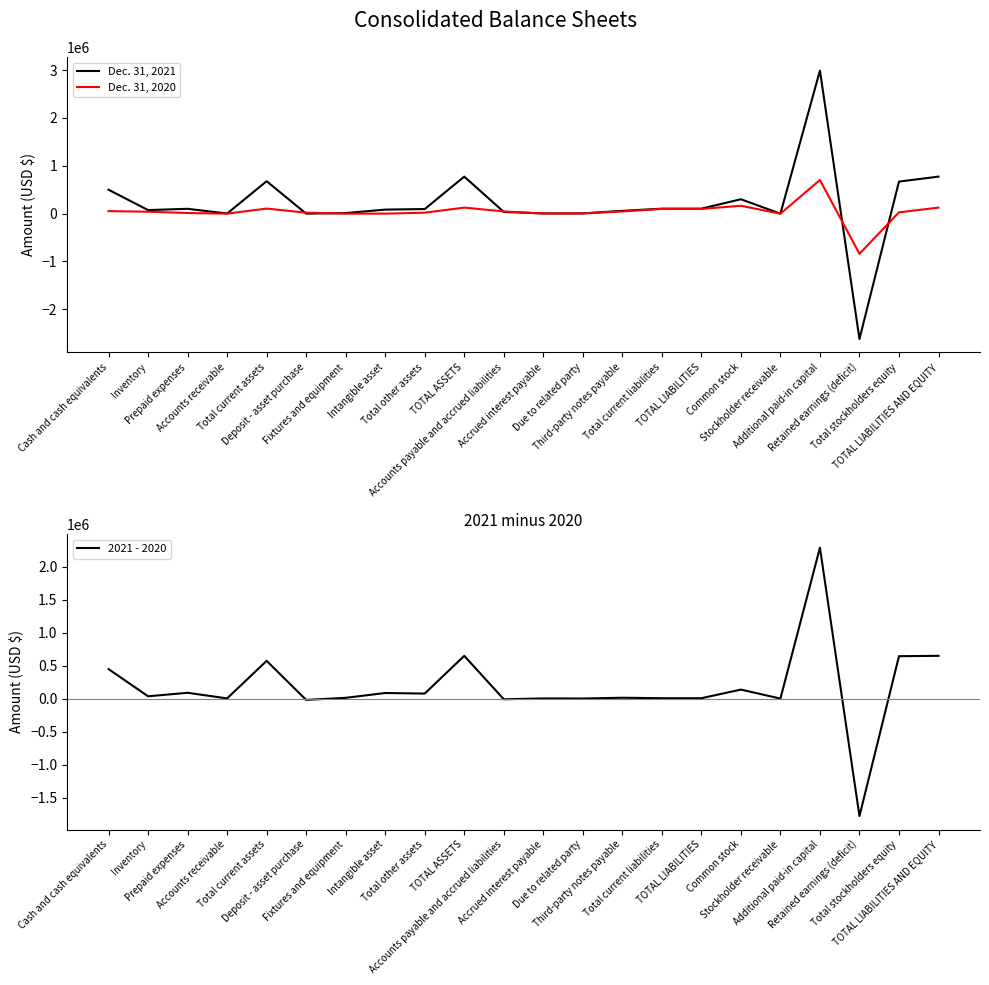

At which category does Dec. 31, 2020 reach its first local valley?

Accounts receivable